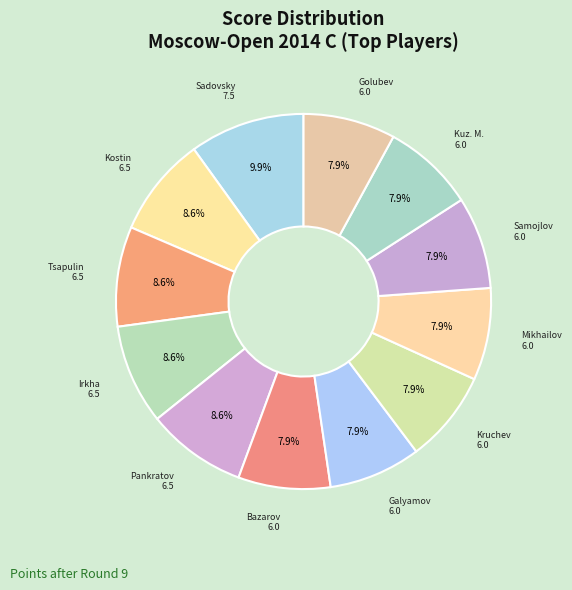

How many slices are in this pie chart?

12